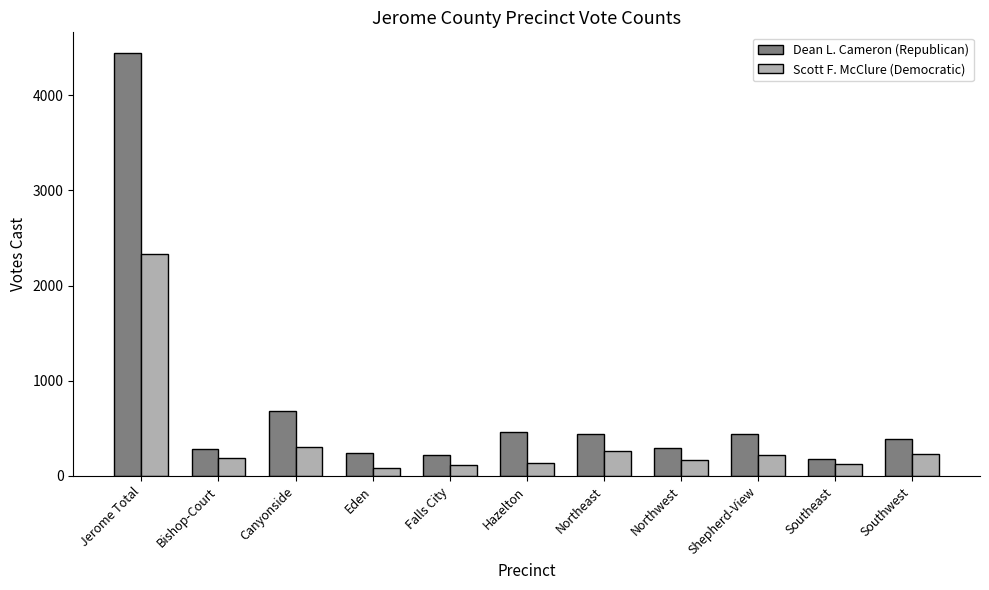

What is the total value across all series at Northeast?

700